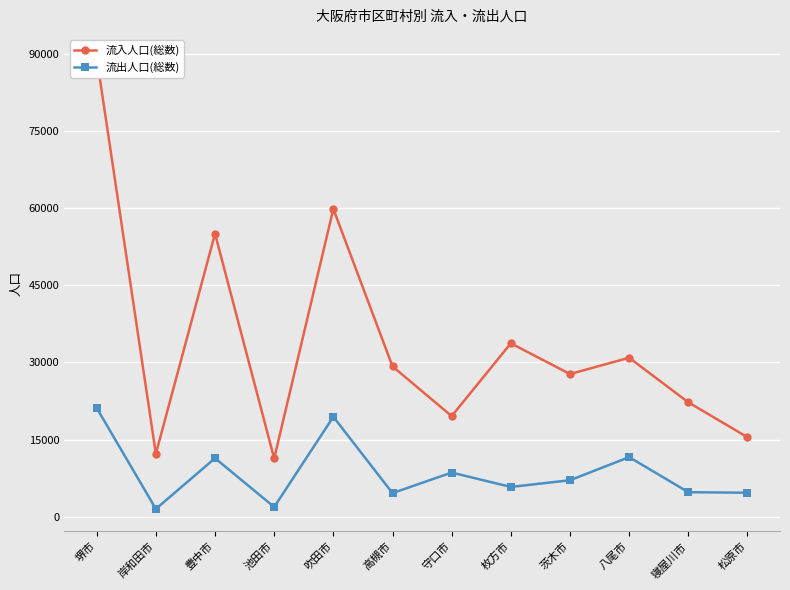

At which category is the sum across all series the highest?

堺市